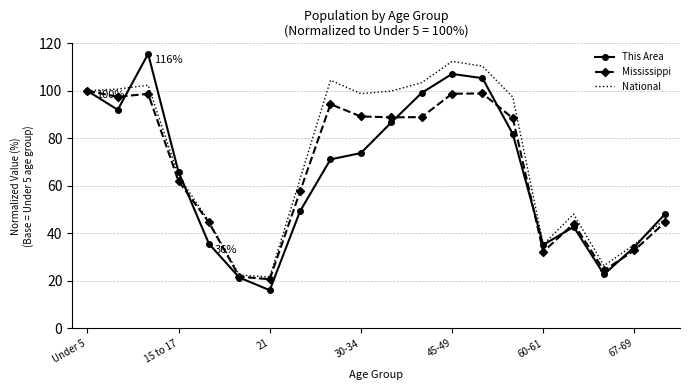

Which series has the largest range (max minus min)?

This Area